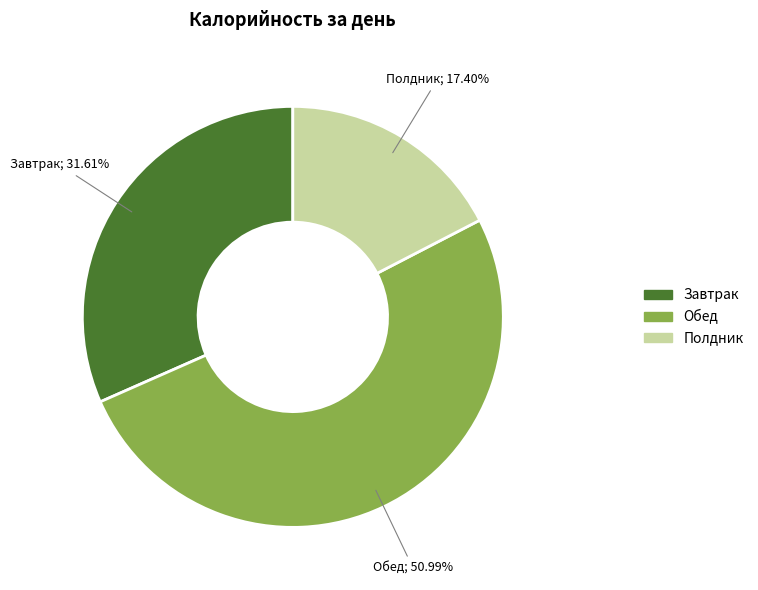

The Полдник slice represents 28% of the pie. True or false?

False